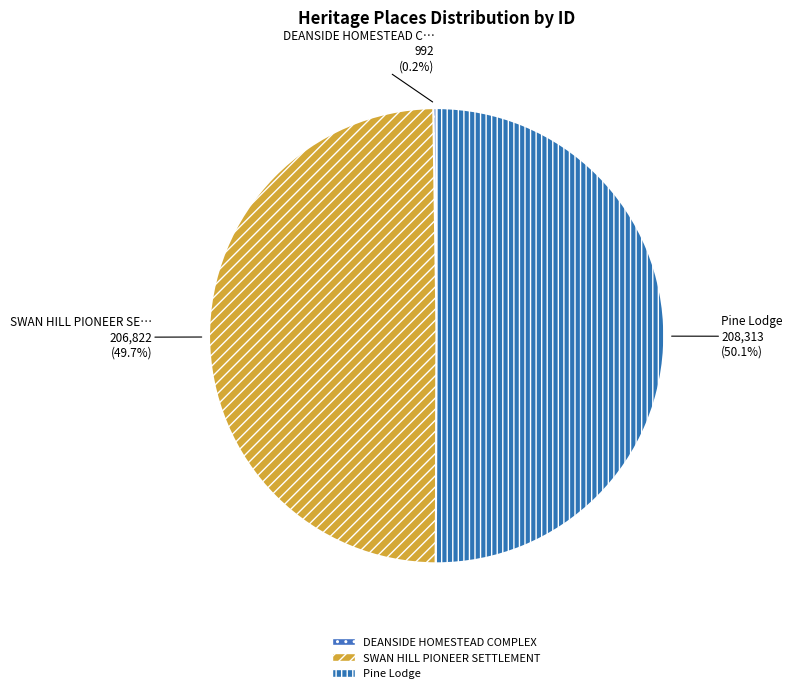

To the nearest percent, what is the difference between the largest and smallest slice percentages?

50%